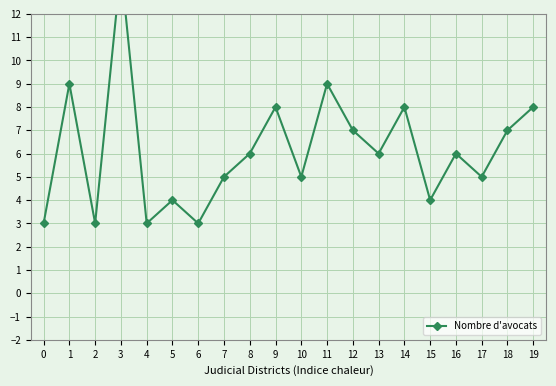

Between 5 and 15, which is larger?

5